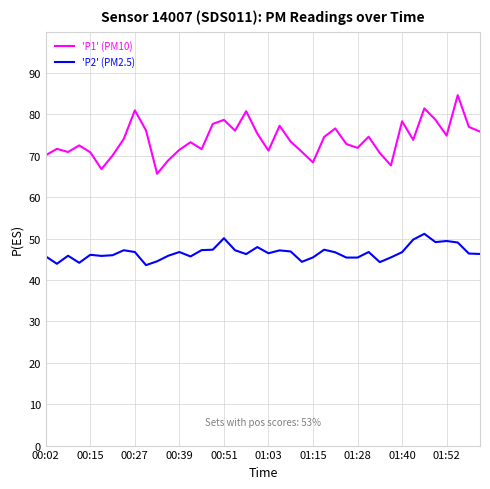

True or false: 'P1' (PM10) and 'P2' (PM2.5) cross at least once.

False